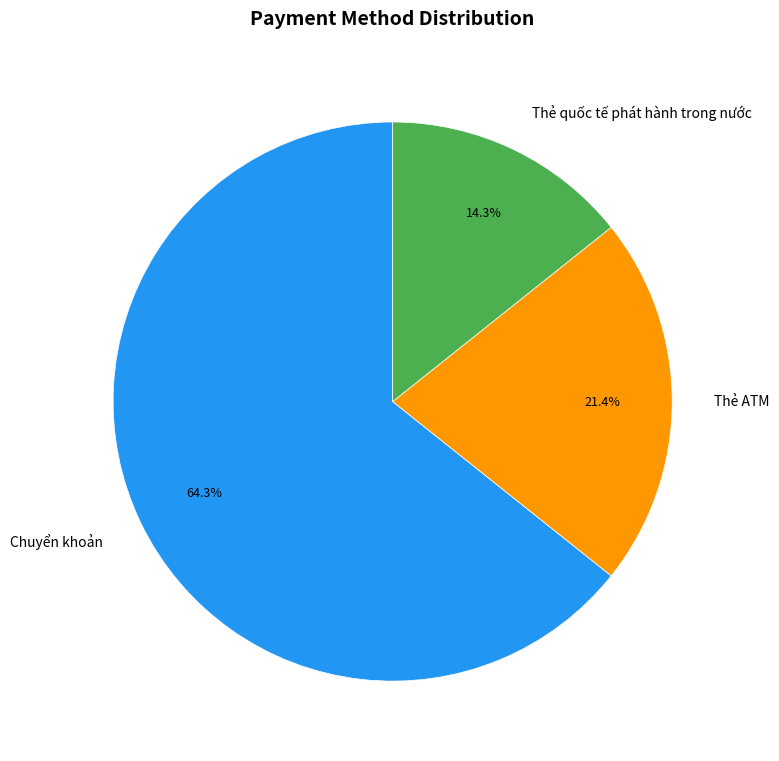

To the nearest percent, what portion does Chuyển khoản represent?

64%